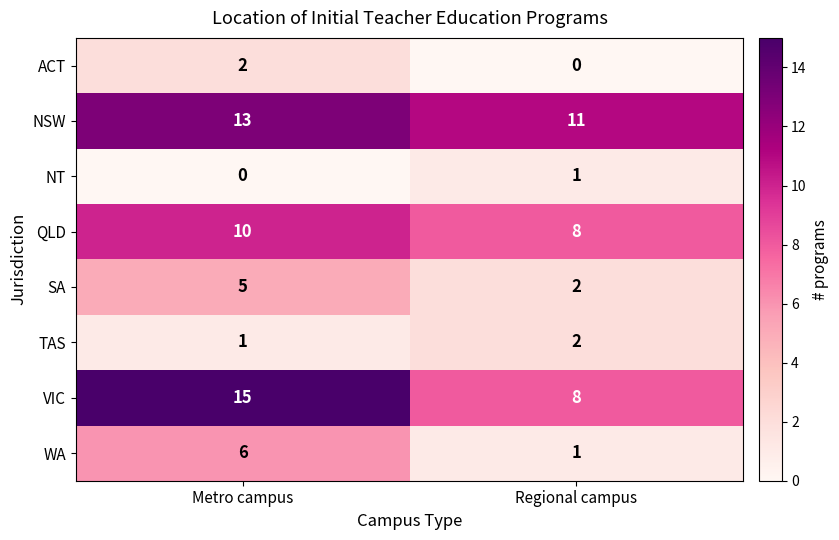

Which series has the widest spread of values?

VIC